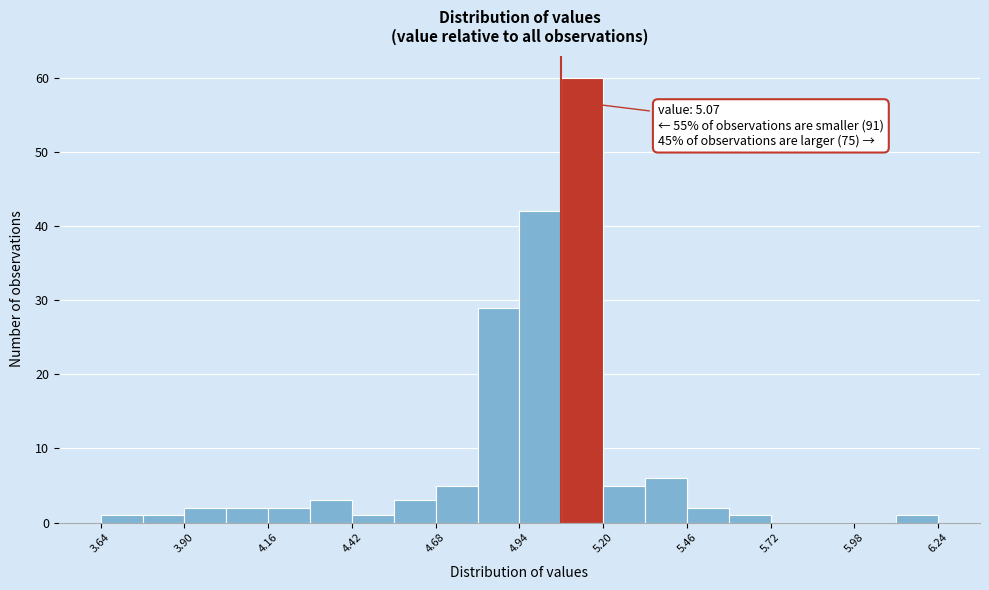

Read against the x-axis, roughly where is the centre of the tallest bar?

5.15